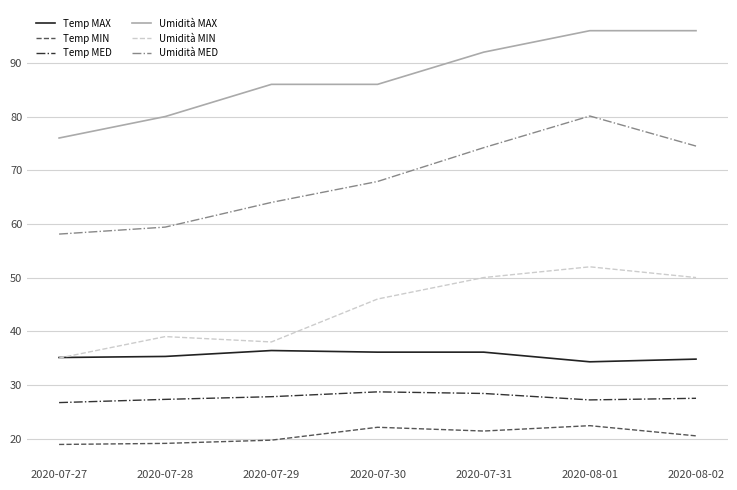

What position from the left is 2020-07-30?

4